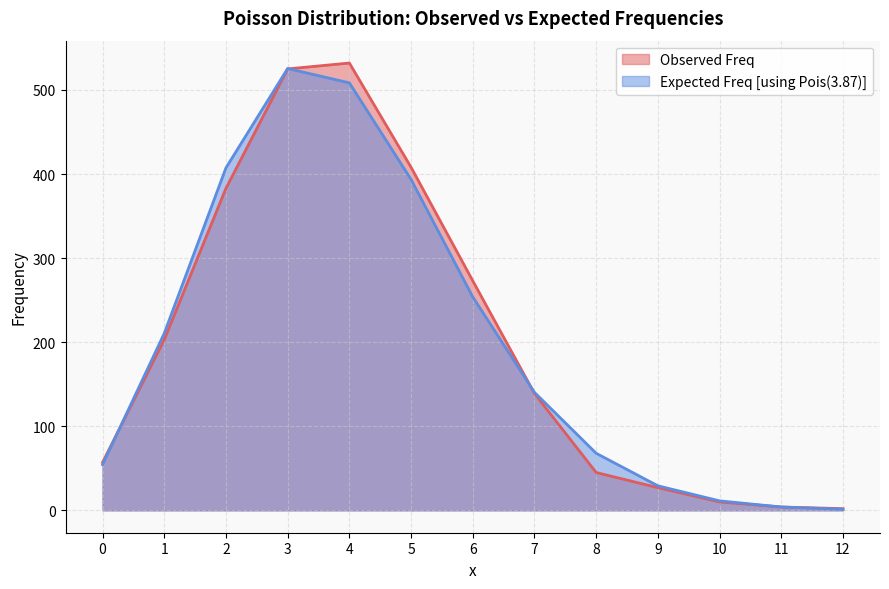

Count the number of data series in this chart.

2